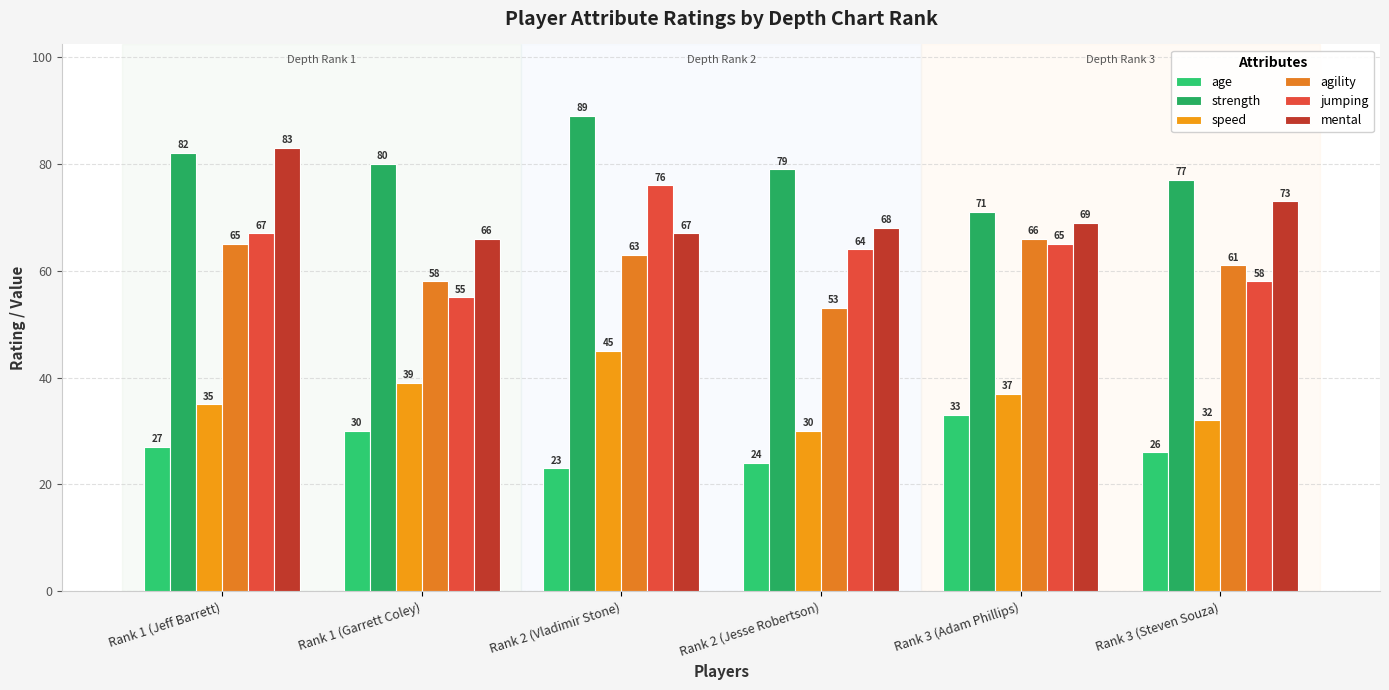

How many data points does each series have?

6